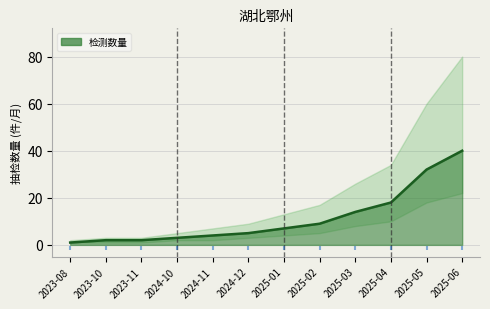

Which series has the largest Y range (max minus min)?

upper